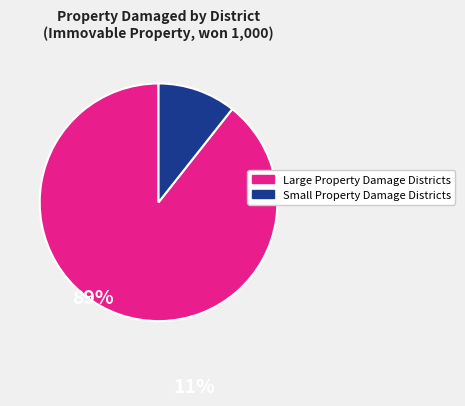

Does any single category account for the majority?

Yes